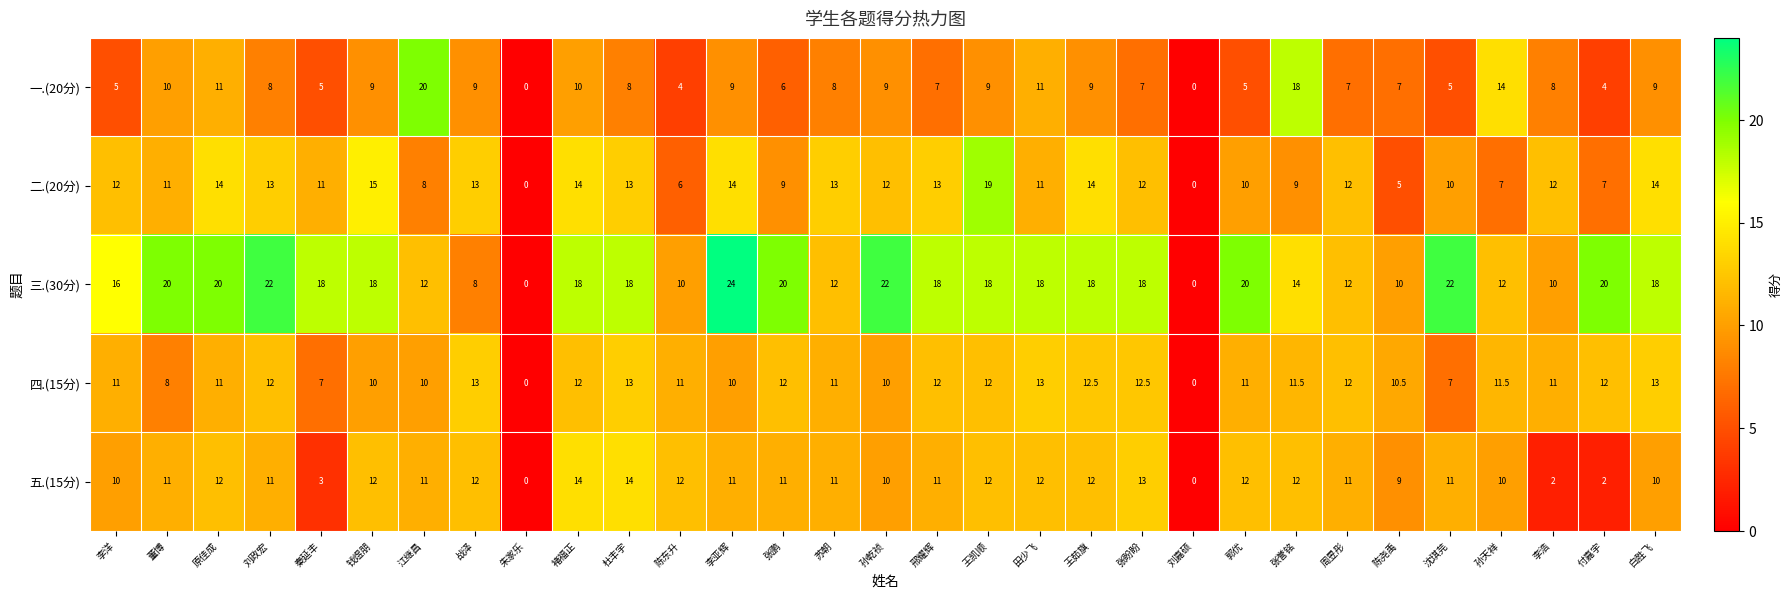

How many data points in 二.(20分) are less than 12?

14